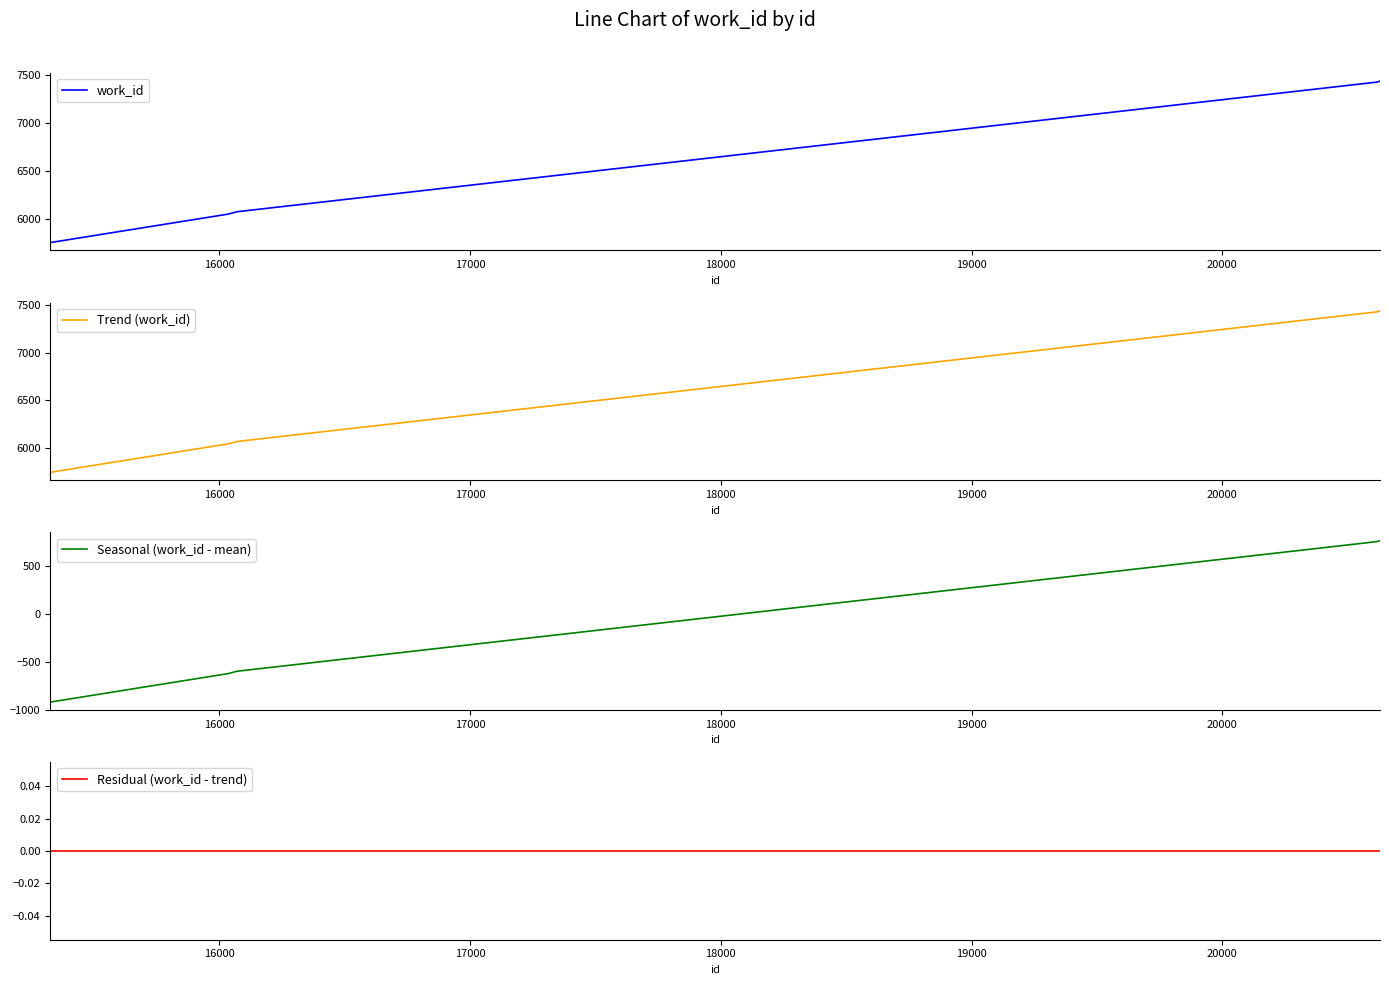

Is the value of Seasonal (work_id - mean) at 7 greater than the value of Residual (work_id - trend) at 21000?

Yes